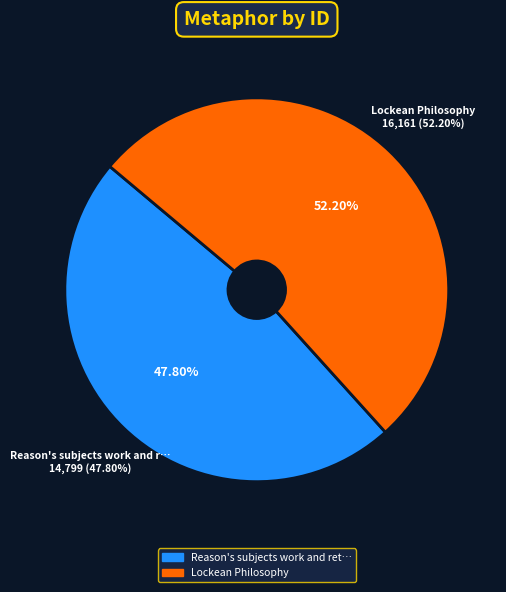

Which slice is the largest?

Lockean Philosophy